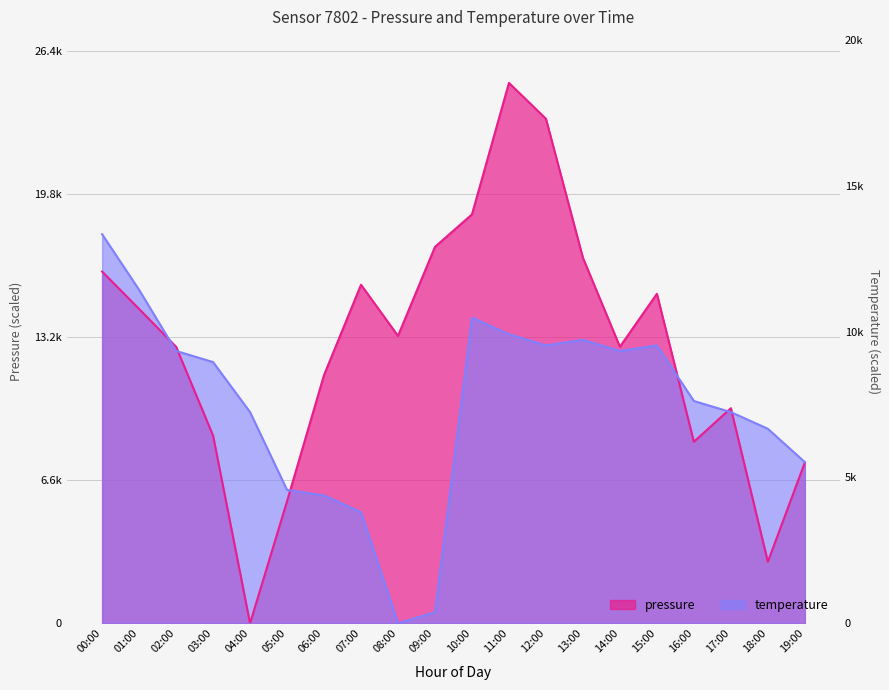

What is the difference between the temperature values at 17:00 and 13:00?

3342.9